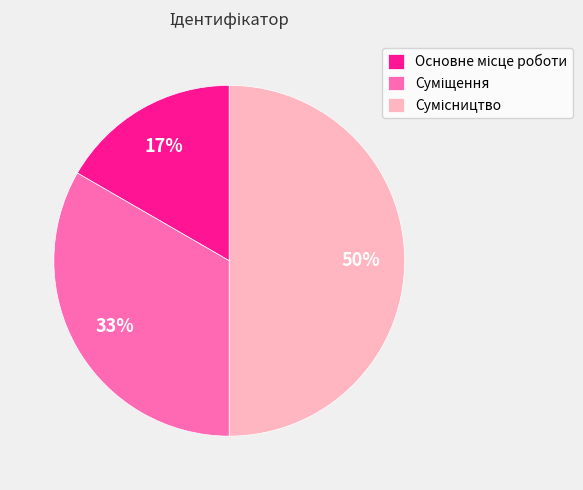

To the nearest percent, what is the average slice percentage?

33%